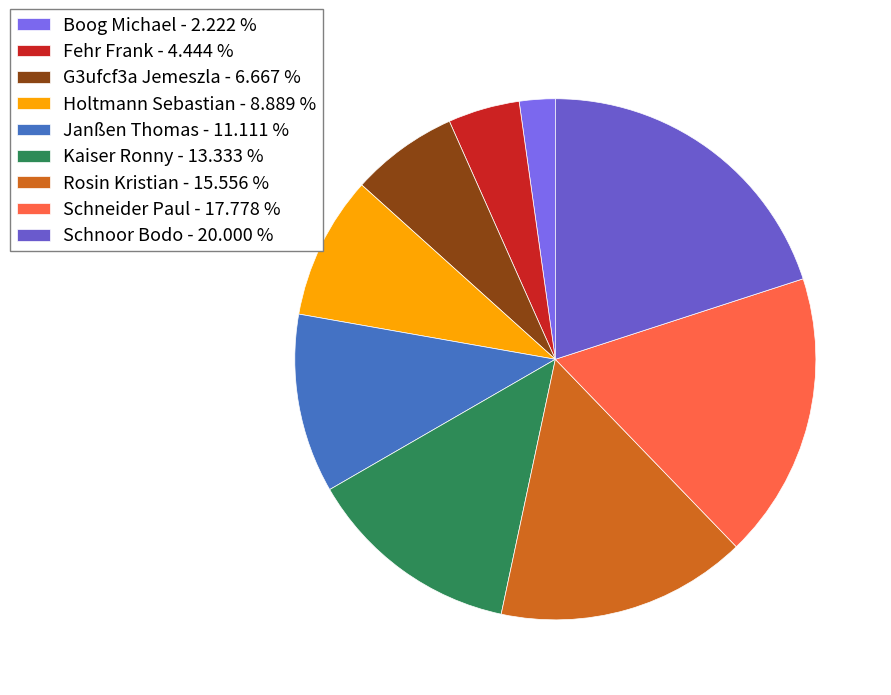

Count the number of slices in the pie.

9